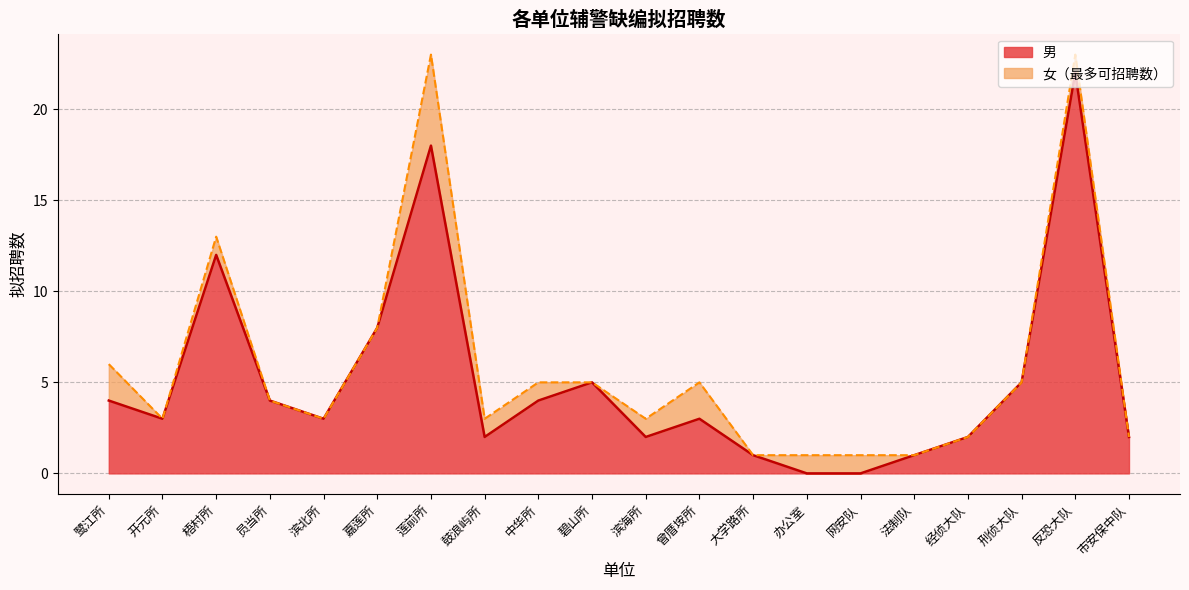

What position from the left is 梧村所?

3